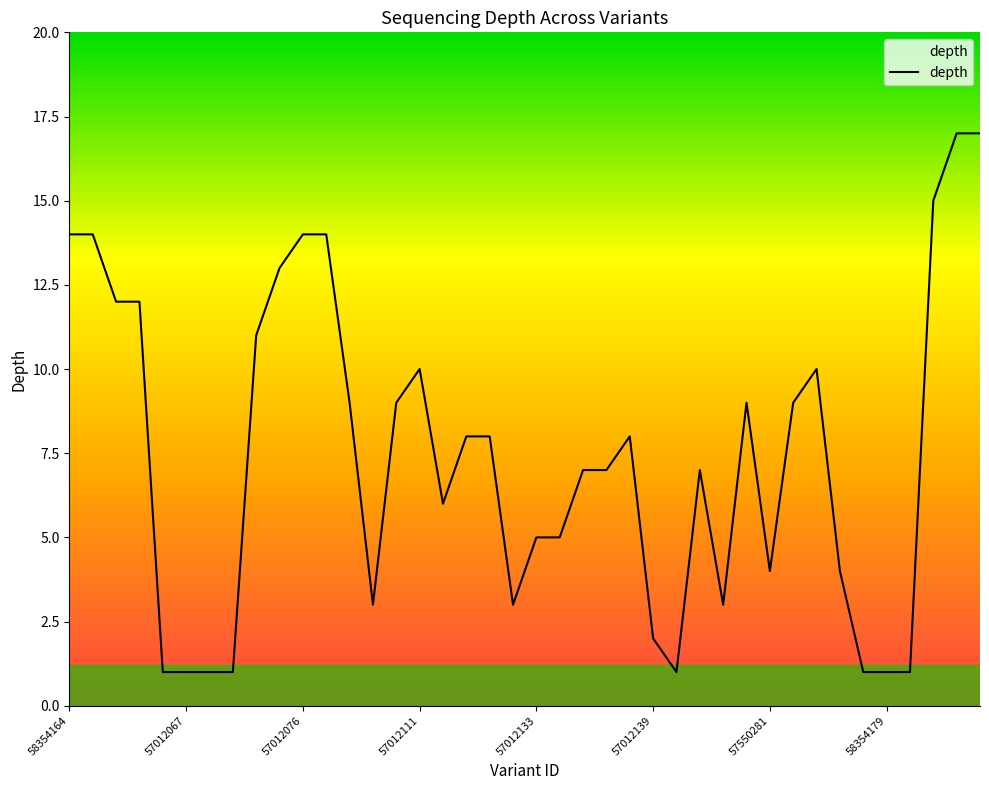

What is the maximum value shown in the chart?

17